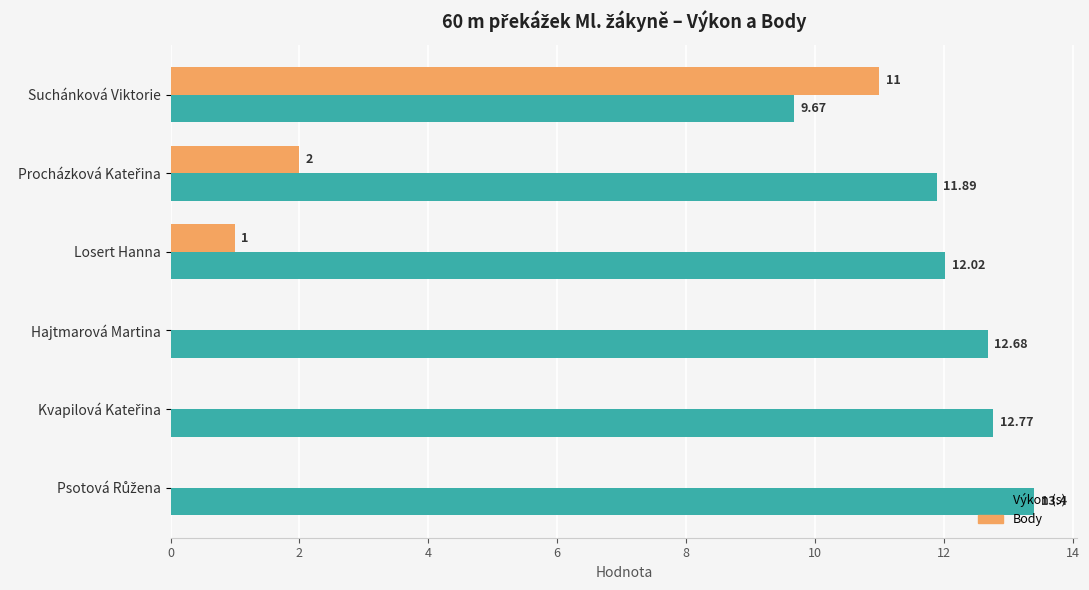

At which category is the sum across all series the highest?

Suchánková Viktorie